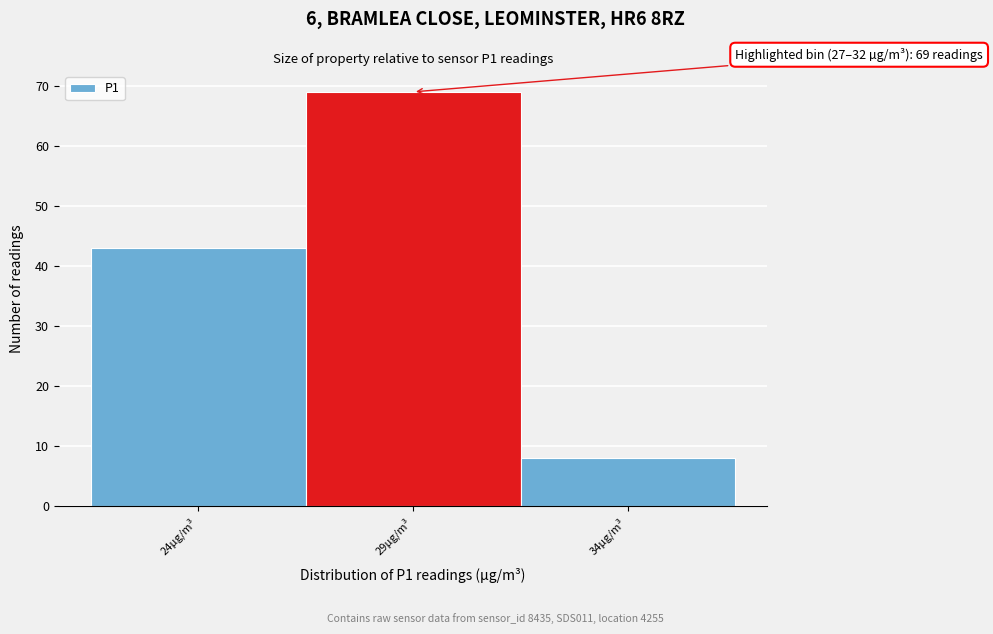

Reading left to right, what are all the values shown in this chart?

24µg/m³=43	29µg/m³=69	34µg/m³=8